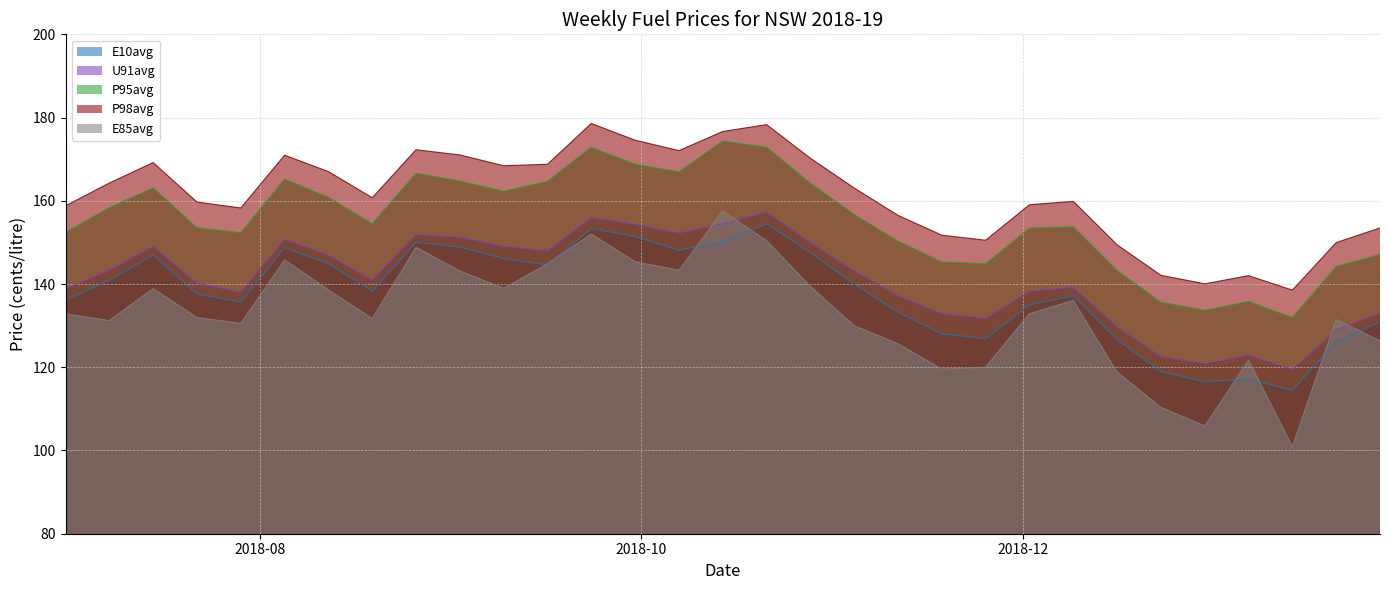

List the series in order of their peak value, highest first.

P98avg, P95avg, E85avg, U91avg, E10avg